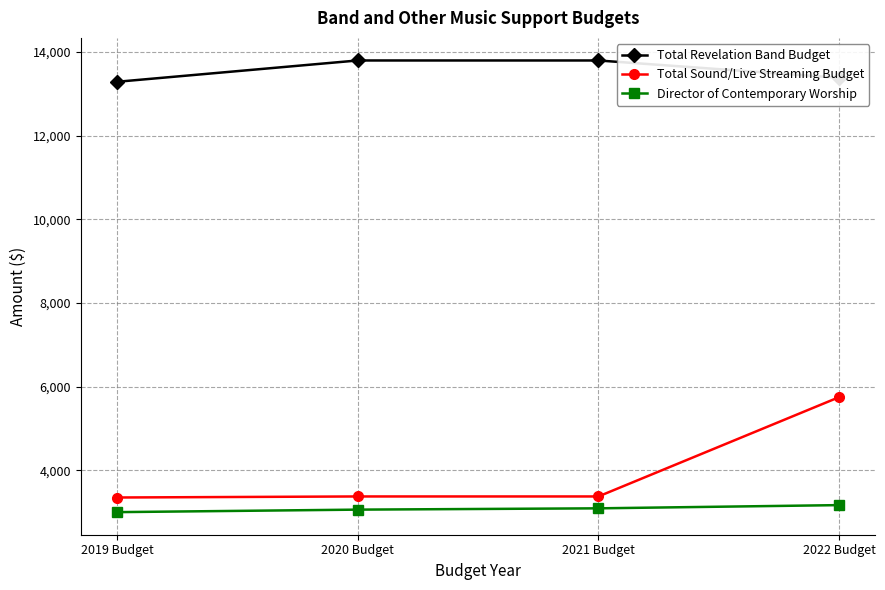

Count the Total Revelation Band Budget values in the range 13385 to 13800.

3